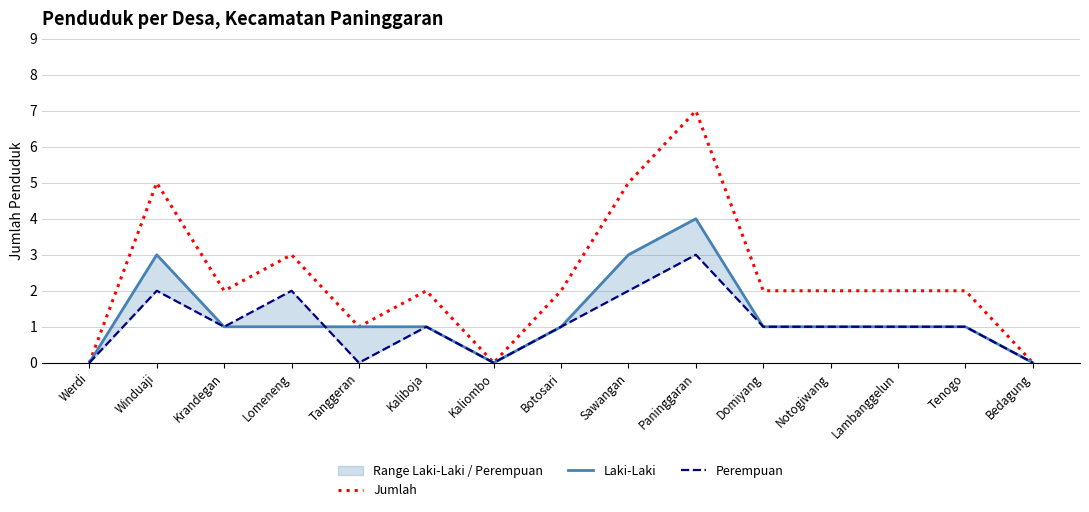

Which category has the lowest value in the Perempuan series?

Werdi